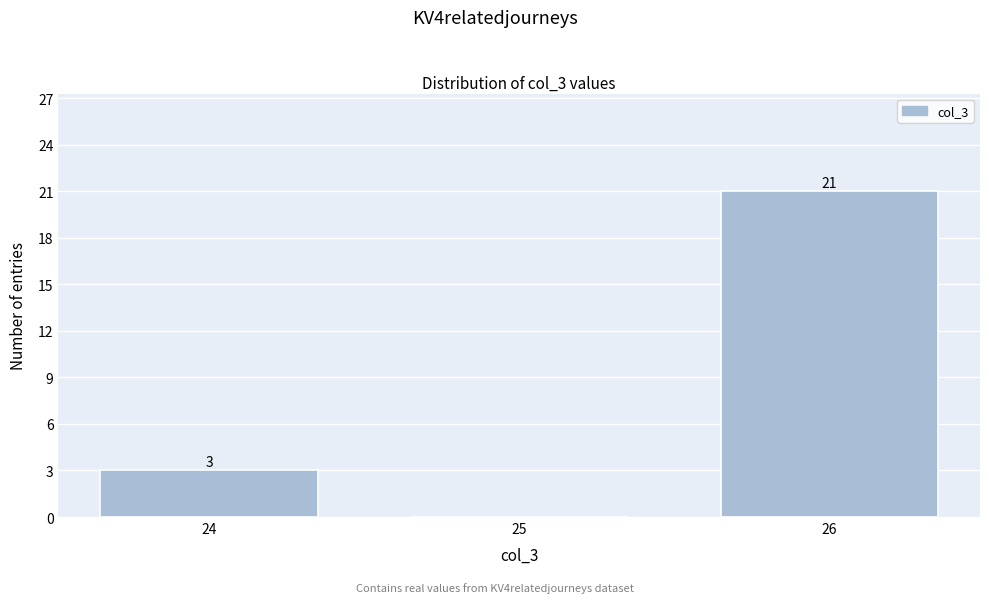

Reading right to left, what are all the values shown in this chart?

26=21	25=0	24=3